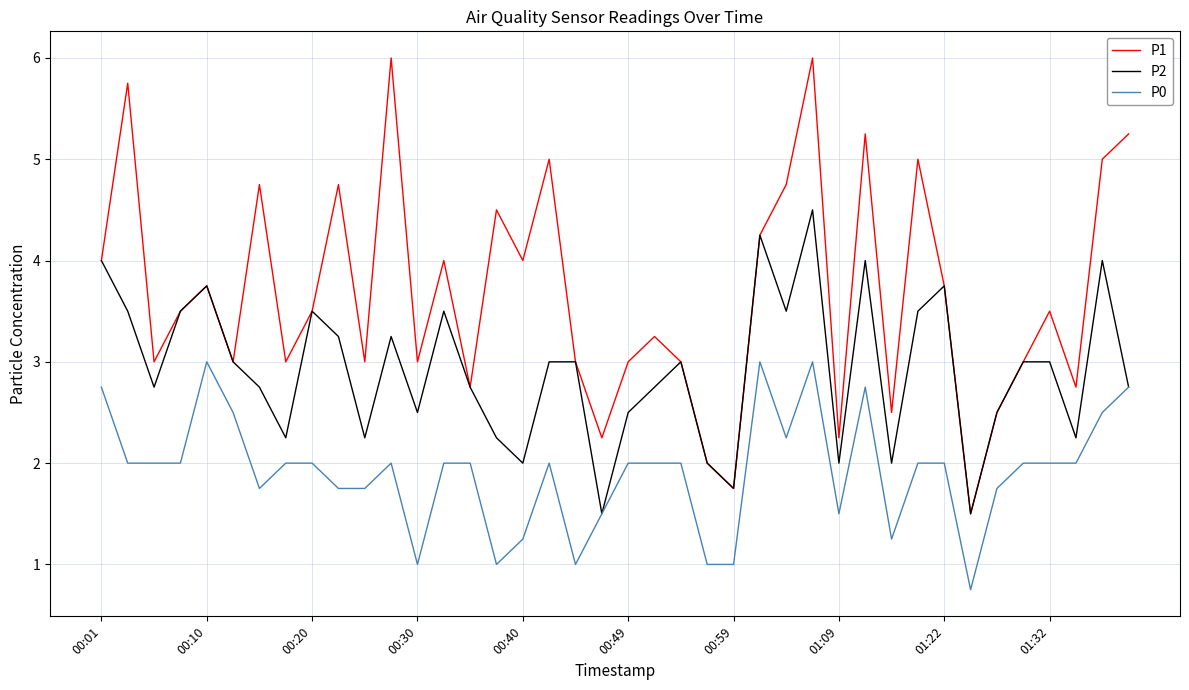

Which series has the widest spread of values?

P1